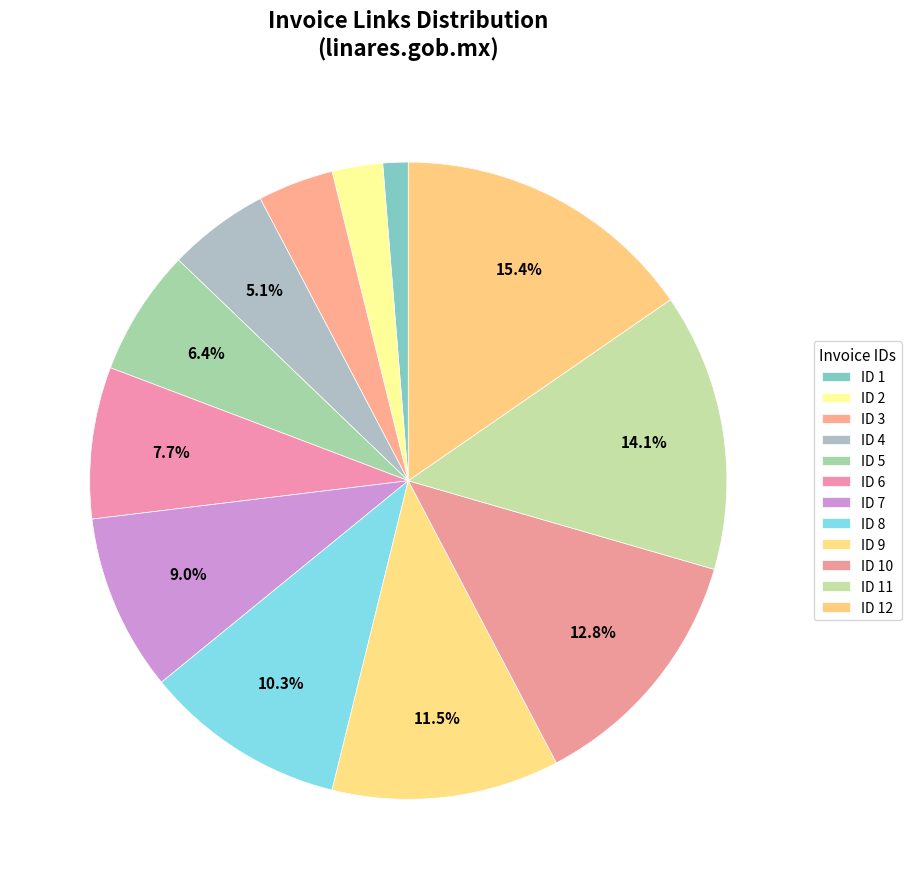

How many slices are in this pie chart?

12